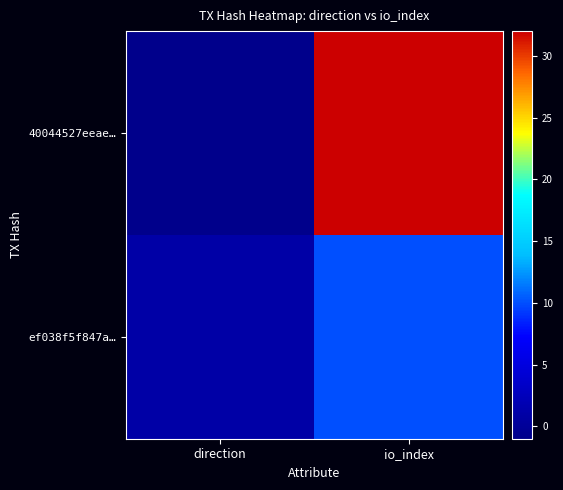

Rank the series at io_index from highest to lowest value.

40044527eeae…, ef038f5f847a…